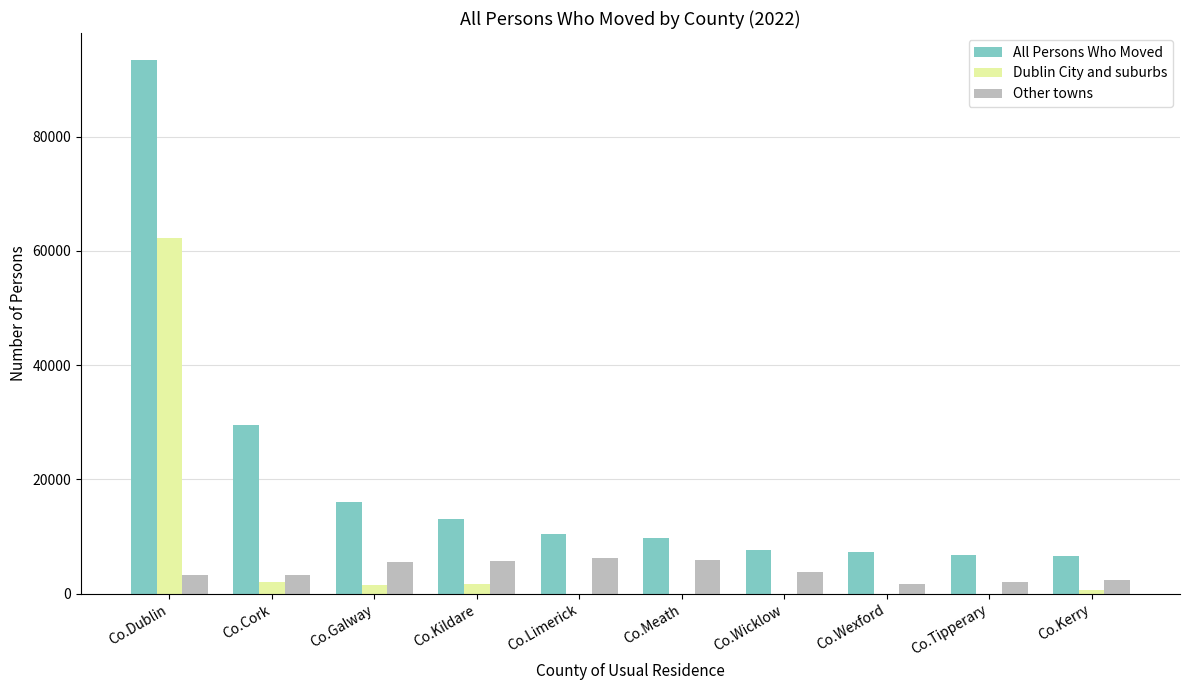

The All Persons Who Moved series shows 13024 at Co.Wicklow. True or false?

False